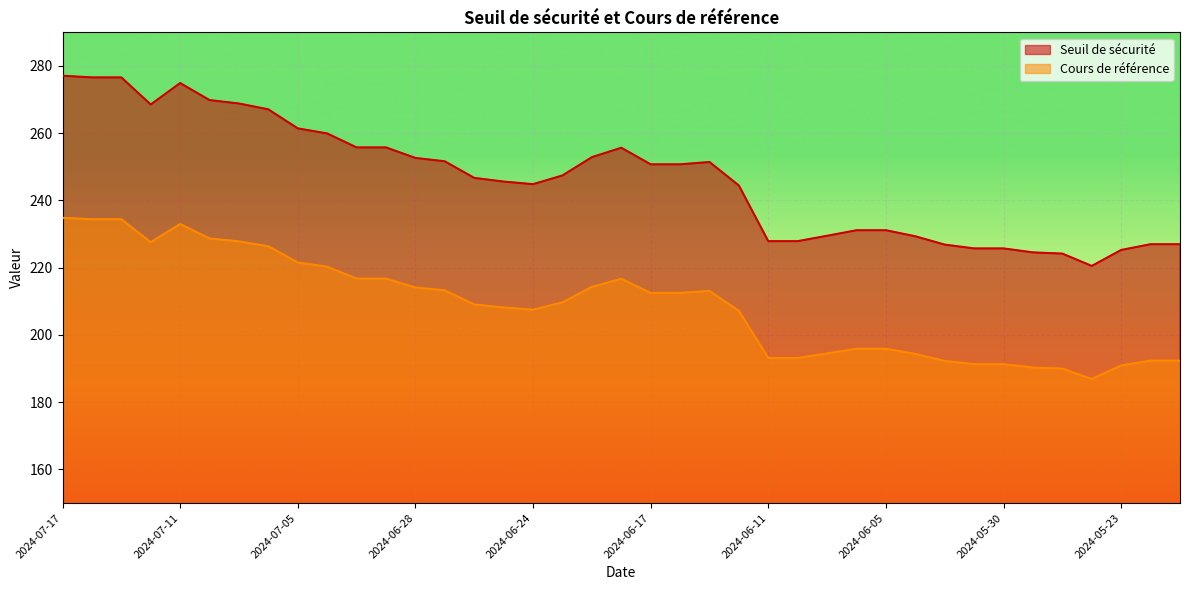

What is the difference between the maximum and second lowest values in the Seuil de sécurité series?

52.9